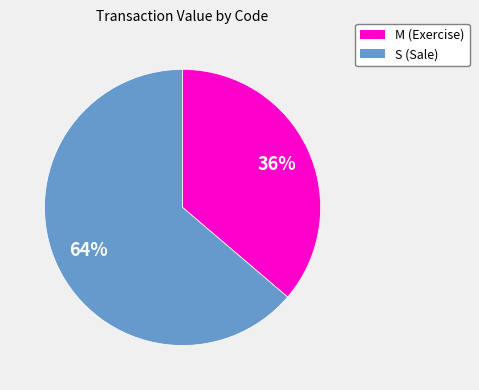

Does S (Sale) account for over 50% of the chart?

Yes